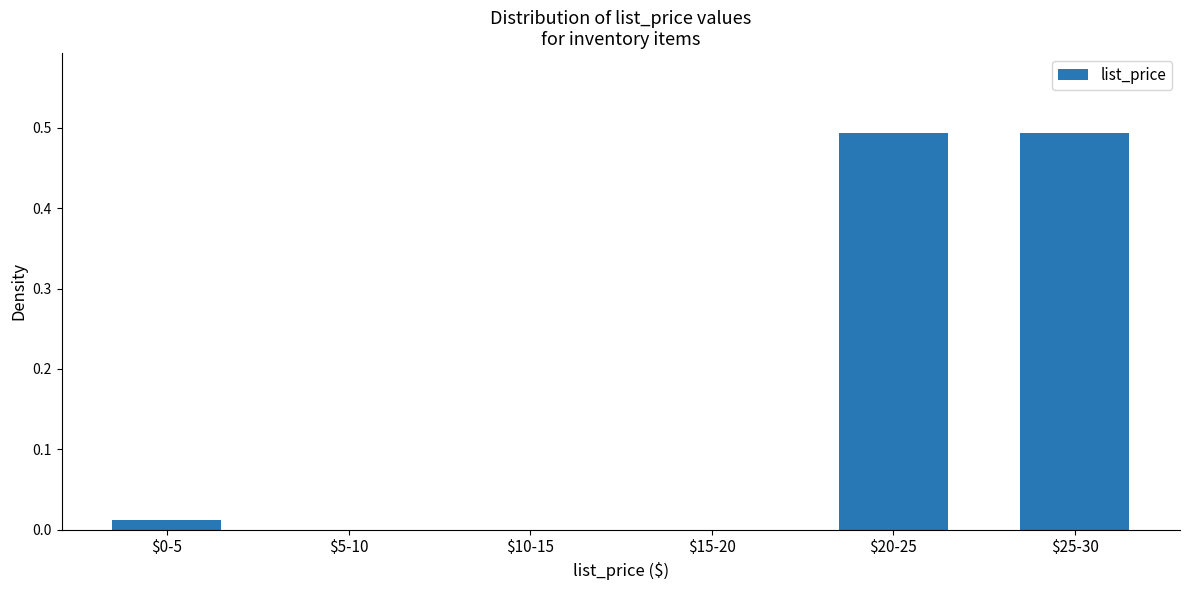

Is it true that the value at $10-15 is 0.0?

True